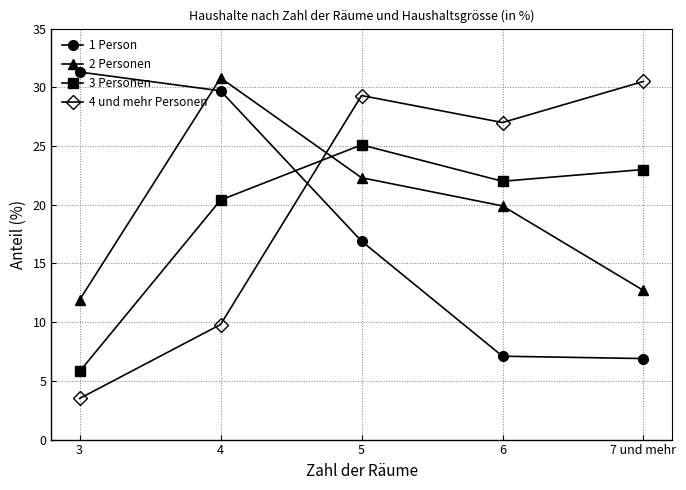

Reading right to left, transcribe all the data shown in this chart.

1 Person: 6.9	7.1	16.9	29.7	31.3
2 Personen: 12.7	19.9	22.3	30.8	11.9
3 Personen: 23.0	22.0	25.1	20.4	5.8
4 und mehr Personen: 30.5	27.0	29.3	9.8	3.5